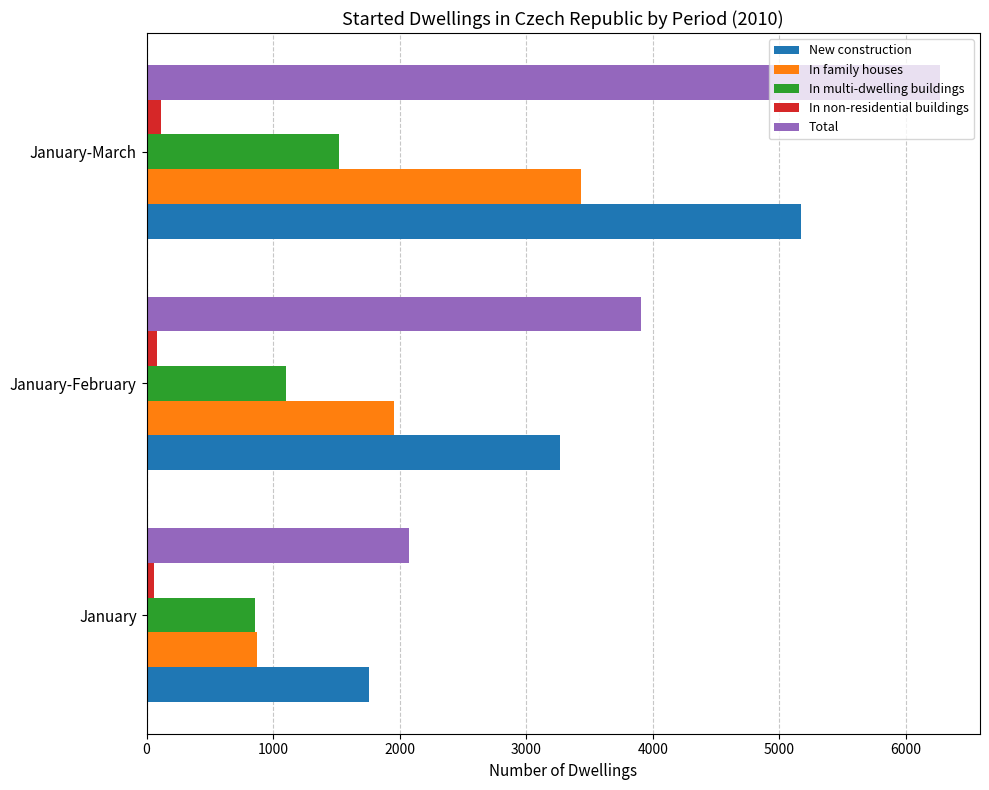

Which series has the widest spread of values?

Total